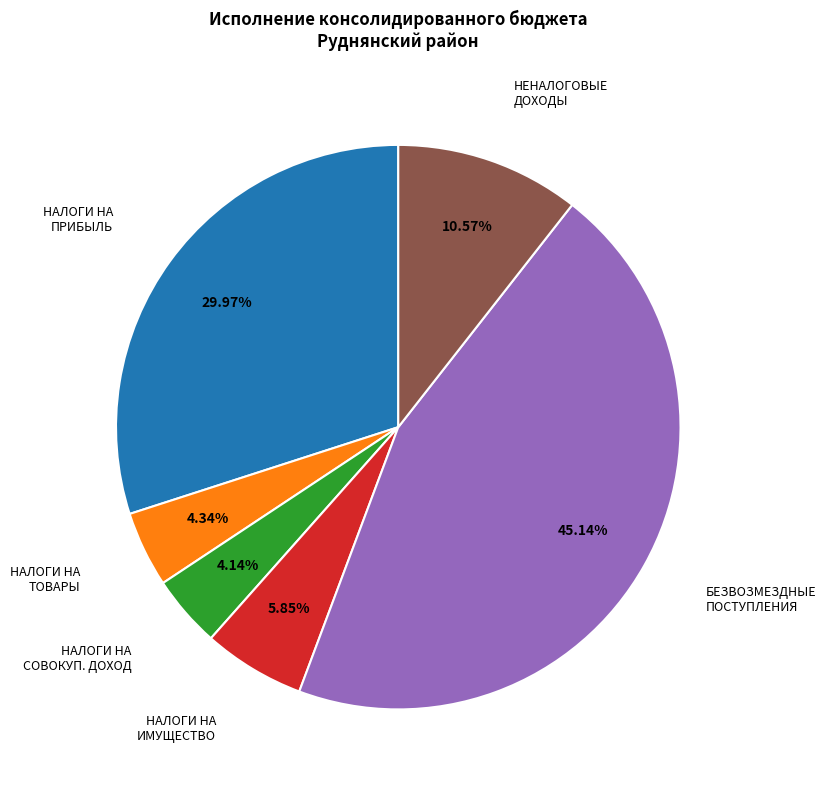

Is there a majority slice in this chart?

No